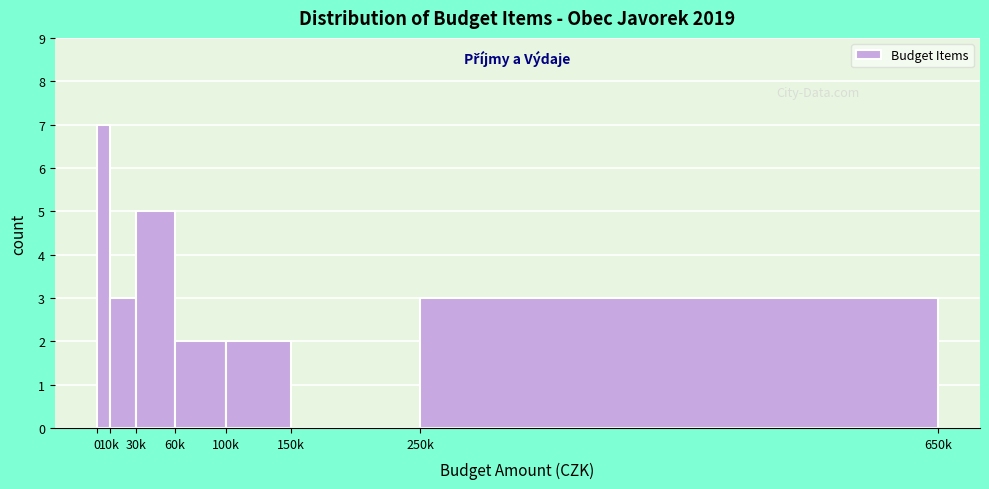

Reading left to right, list all the values displayed in this chart.

0=7	10k=3	30k=5	60k=2	100k=2	150k=0	250k=3